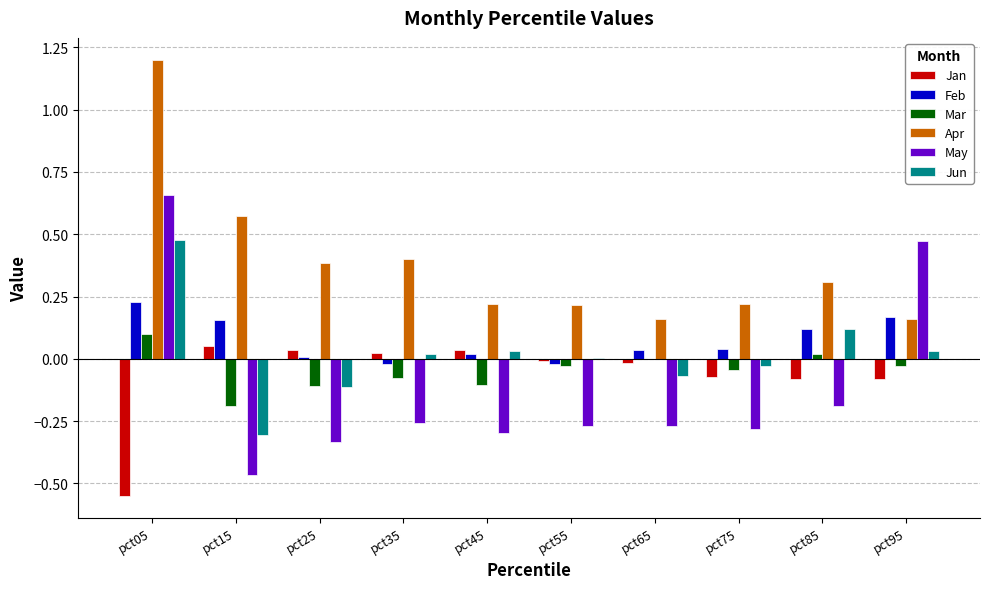

Between pct45 and pct95, which series saw the biggest shift?

May